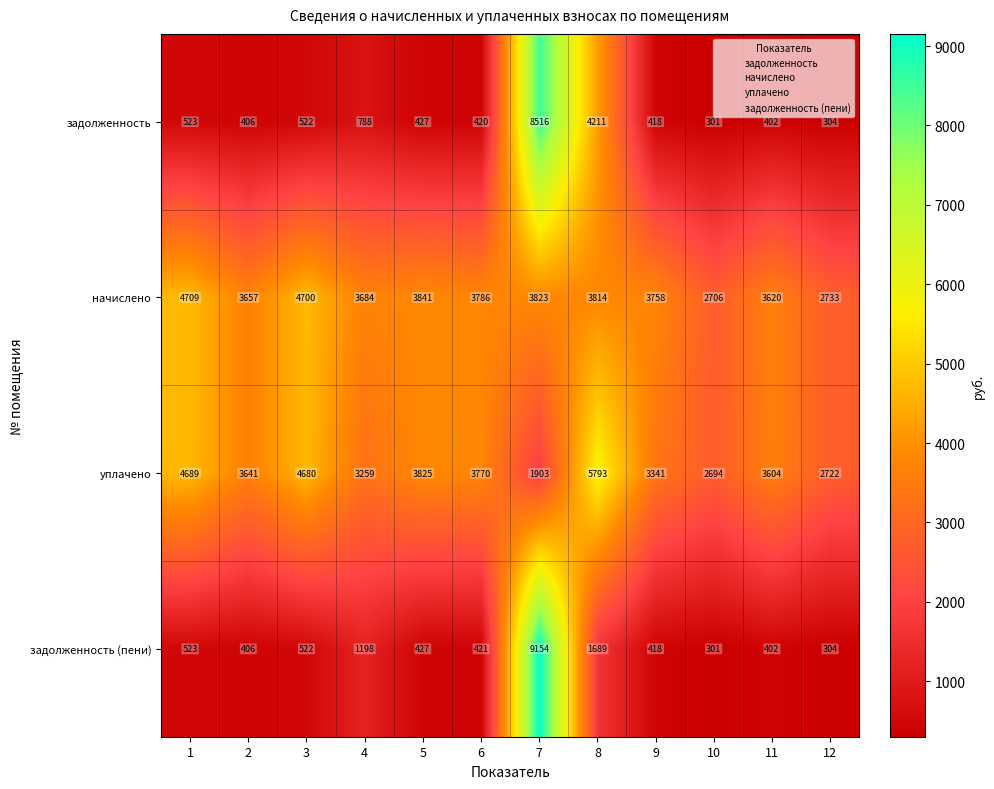

List the labels in order of уплачено value, smallest first.

7, 10, 12, 4, 9, 11, 2, 6, 5, 3, 1, 8